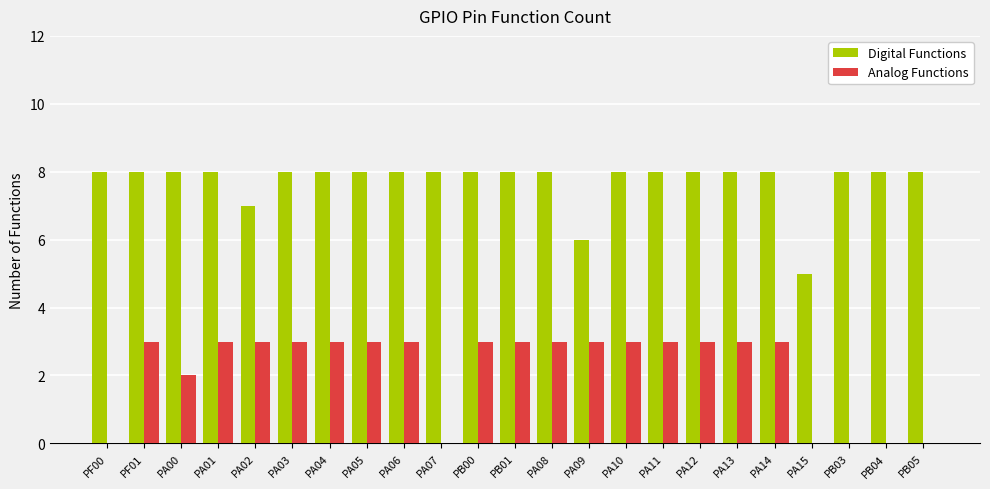

What is the sum of all Analog Functions values?

50